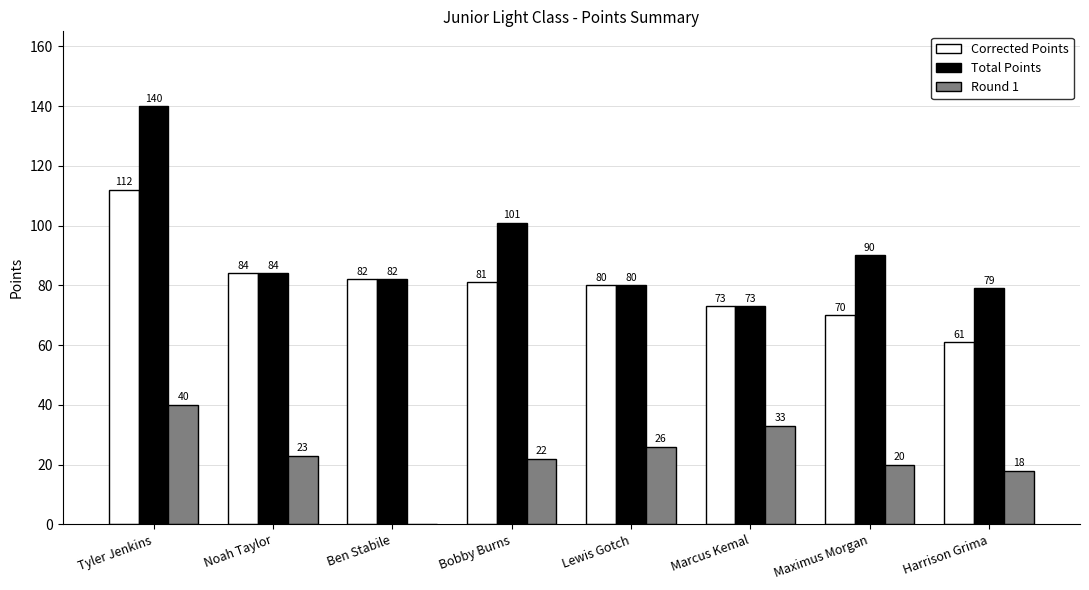

What is the sum of all Corrected Points values?

643